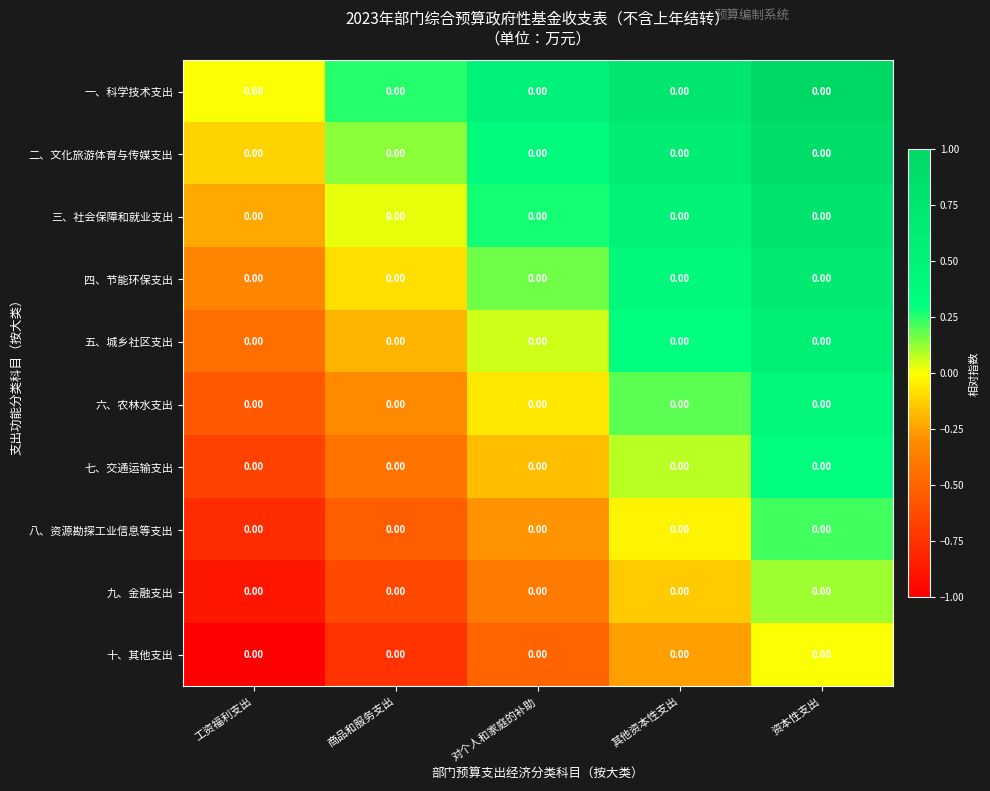

Rank the series at 工资福利支出 from lowest to highest value.

十、其他支出, 九、金融支出, 八、资源勘探工业信息等支出, 七、交通运输支出, 六、农林水支出, 五、城乡社区支出, 四、节能环保支出, 三、社会保障和就业支出, 二、文化旅游体育与传媒支出, 一、科学技术支出